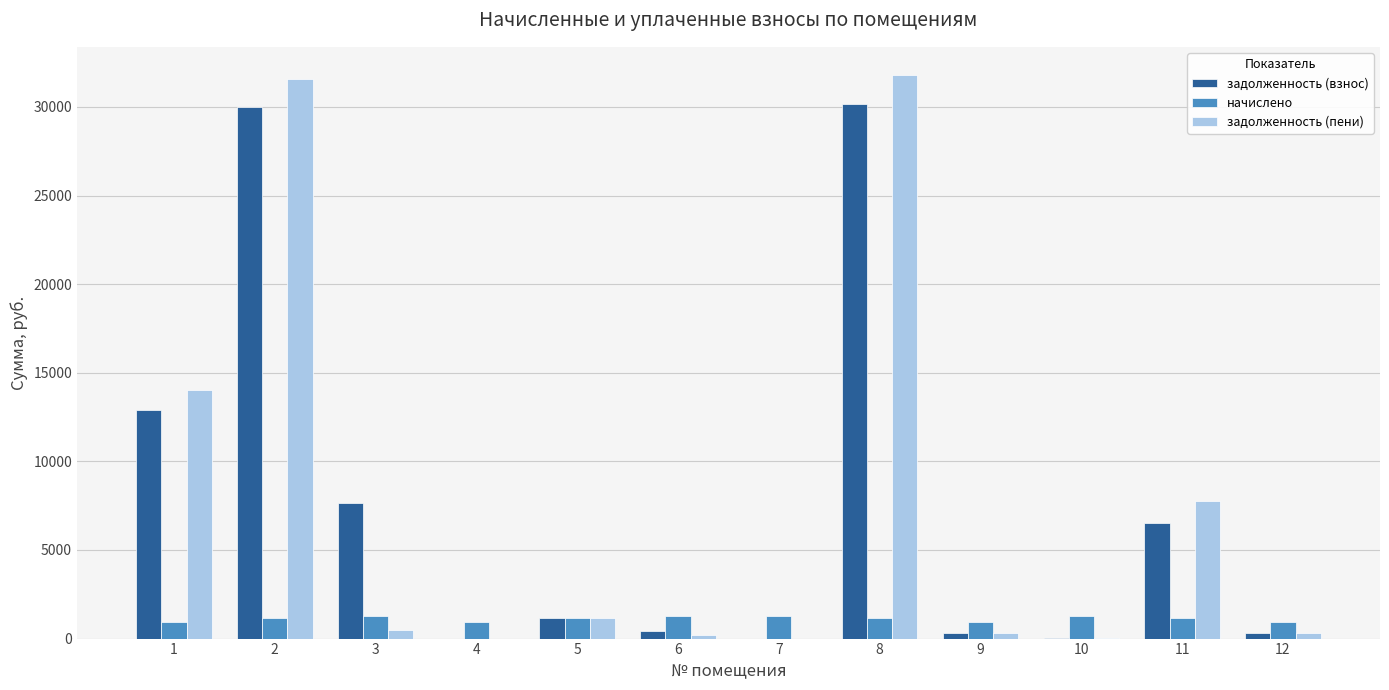

What is the maximum value for задолженность (взнос)?

30194.1